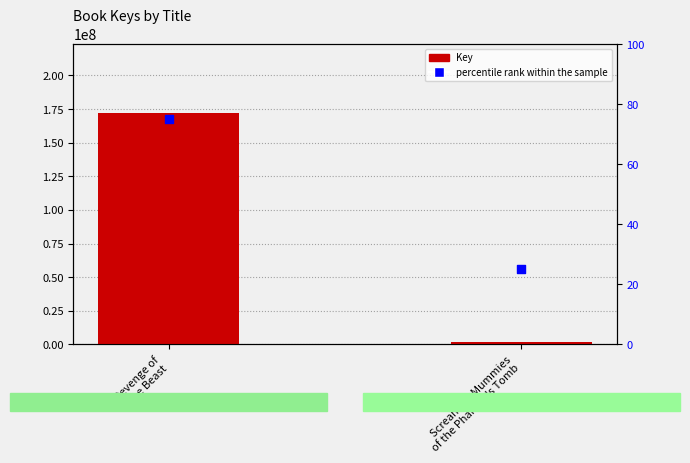

Is the value of Key at Revenge of
the Beast greater than the value of percentile rank within the sample at Screaming Mummies
of the Pharaoh's Tomb?

Yes